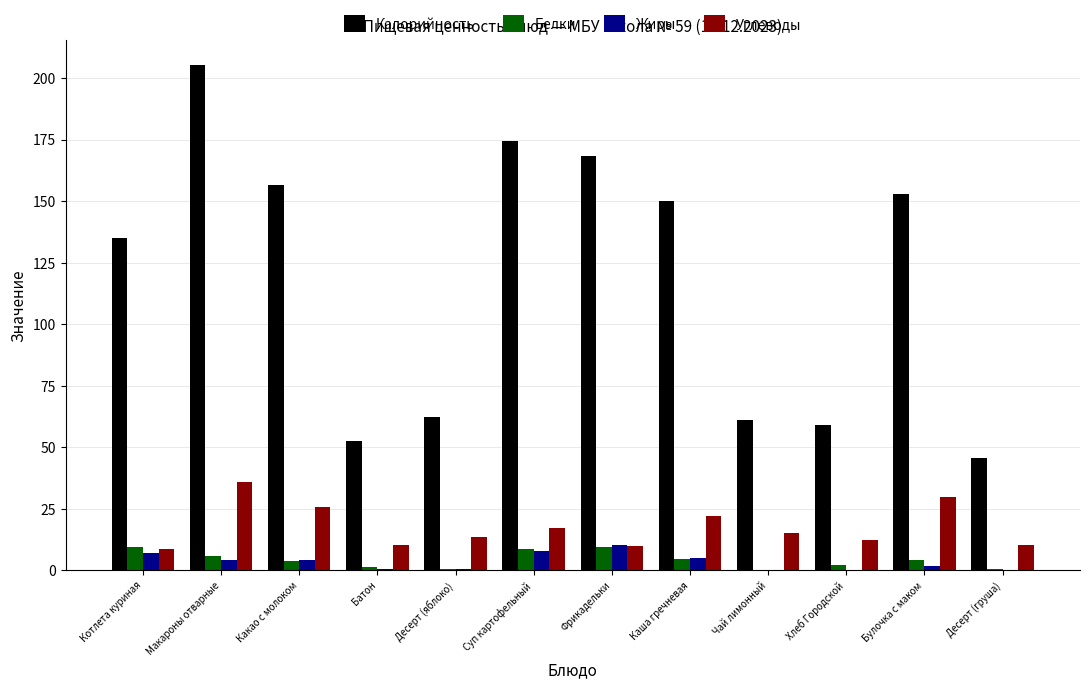

Where is Калорийность nearest to the value 125?

Котлета куриная